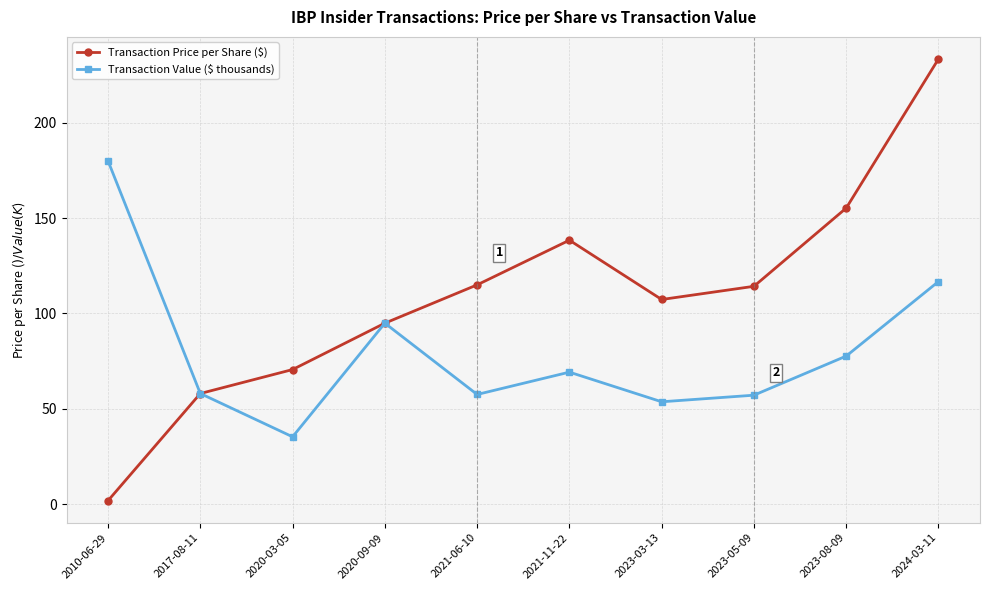

At which label does Transaction Value ($ thousands) reach its peak?

2010-06-29